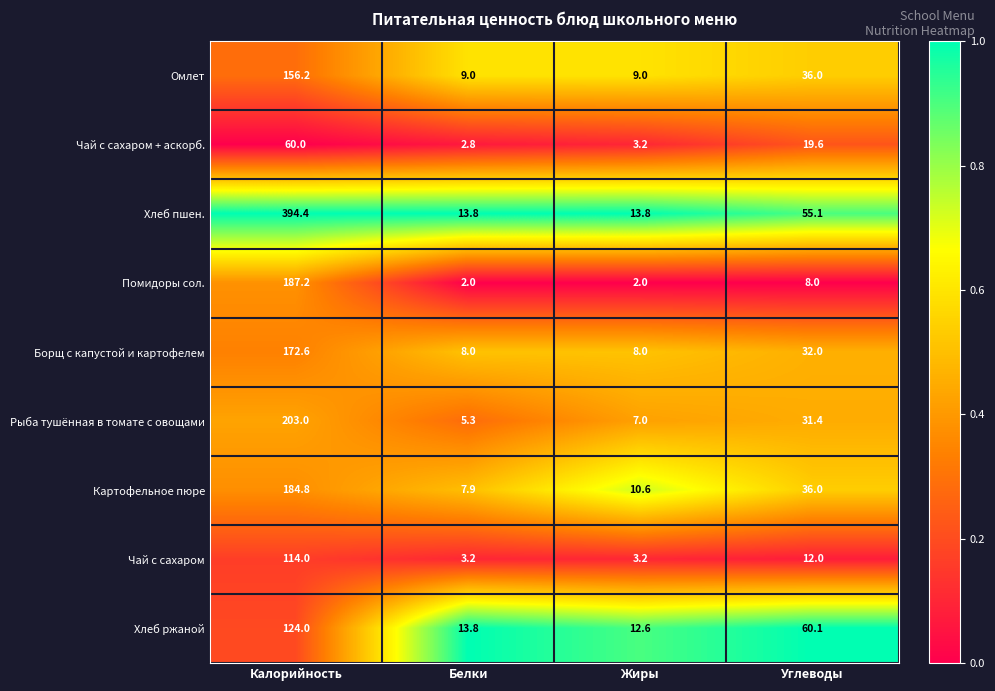

The Хлеб пшен. series shows 13.8 at Жиры. True or false?

True